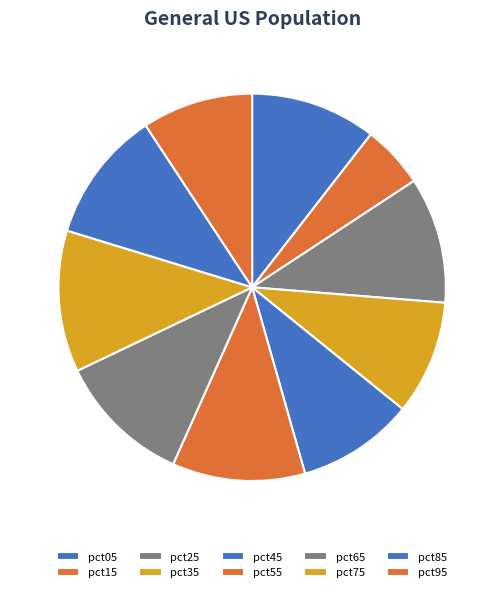

To the nearest percent, what is the average slice percentage?

10%